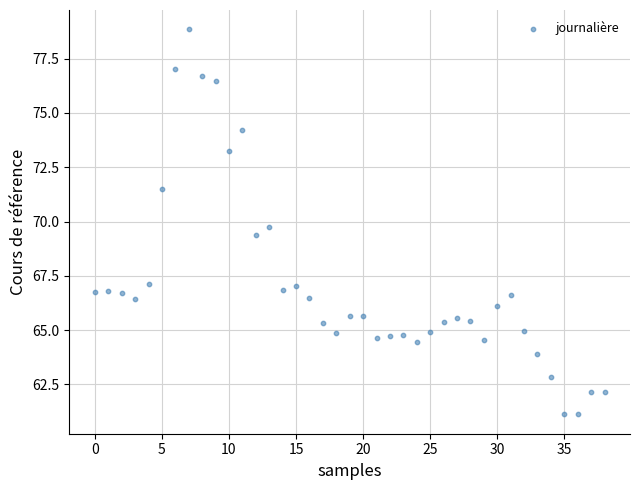

What Y value in the scatter plot is closest to 69?

69.4